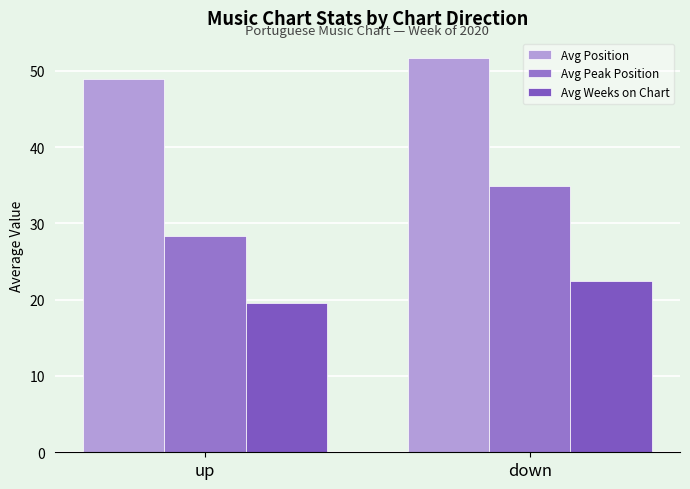

Rank the series by their average value, from lowest to highest.

Avg Weeks on Chart, Avg Peak Position, Avg Position